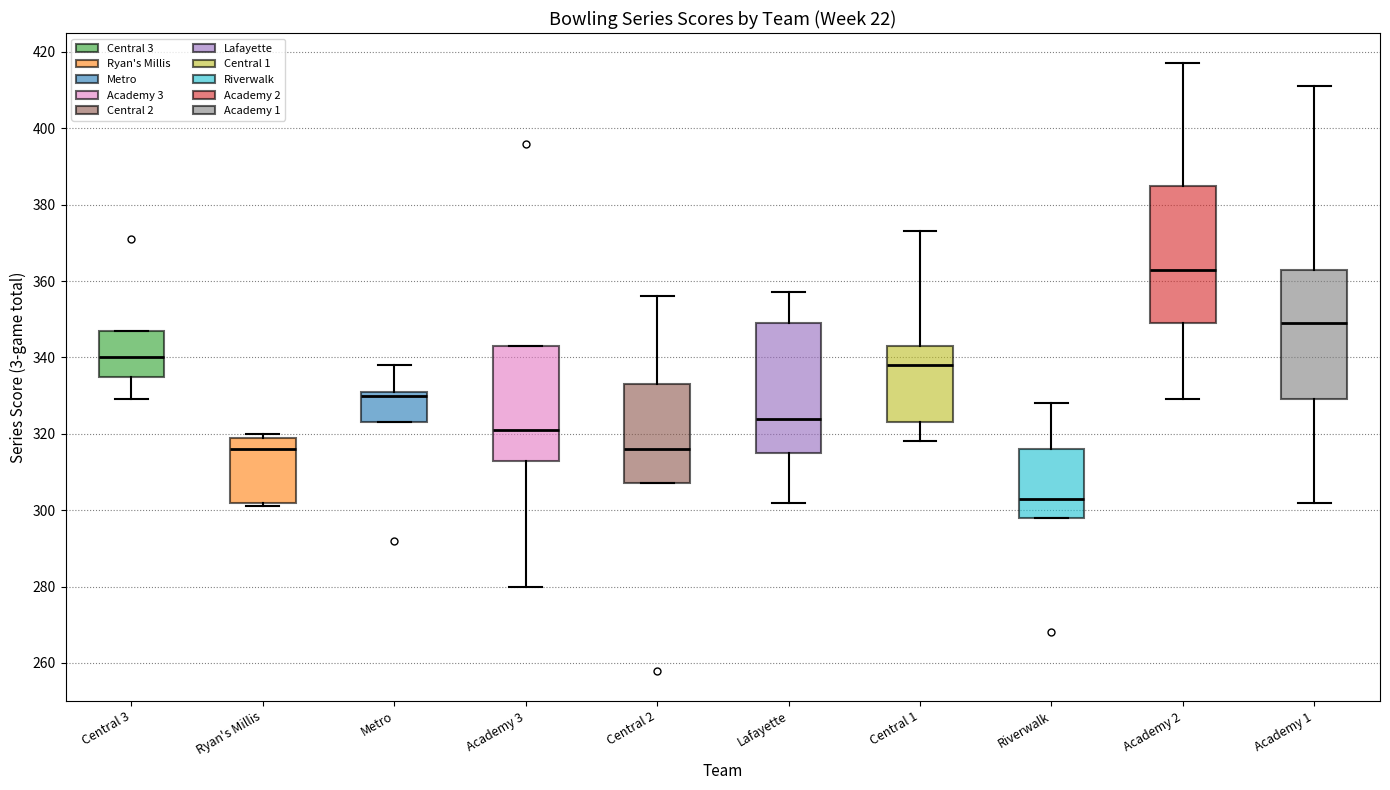

Which box's median line is the highest?

Academy 2